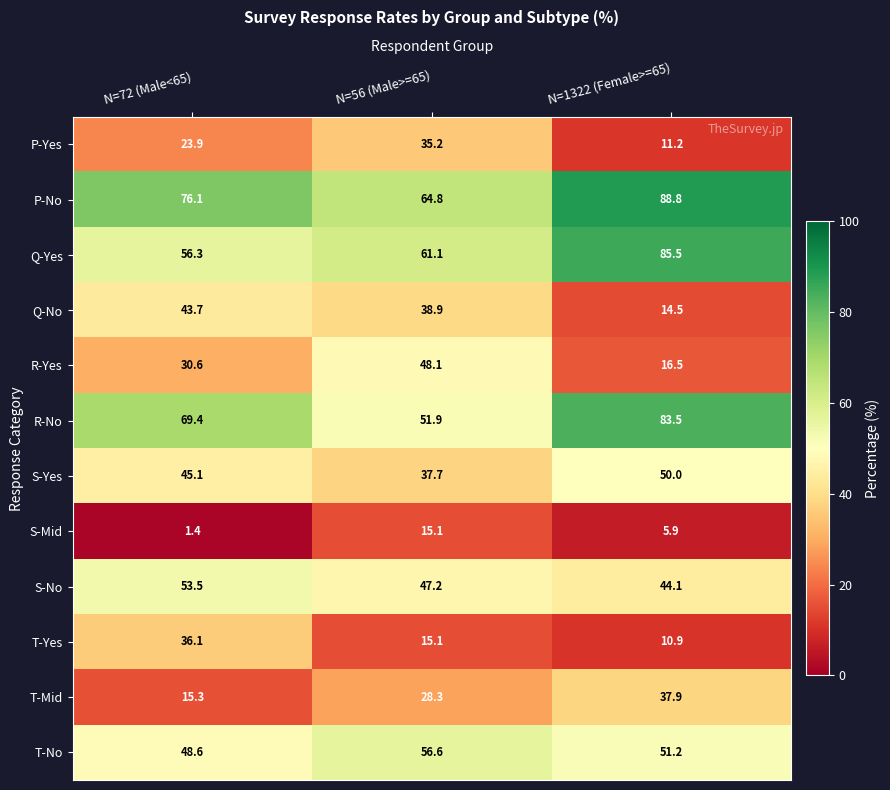

What is the total value across all series at N=72 (Male<65)?

500.0